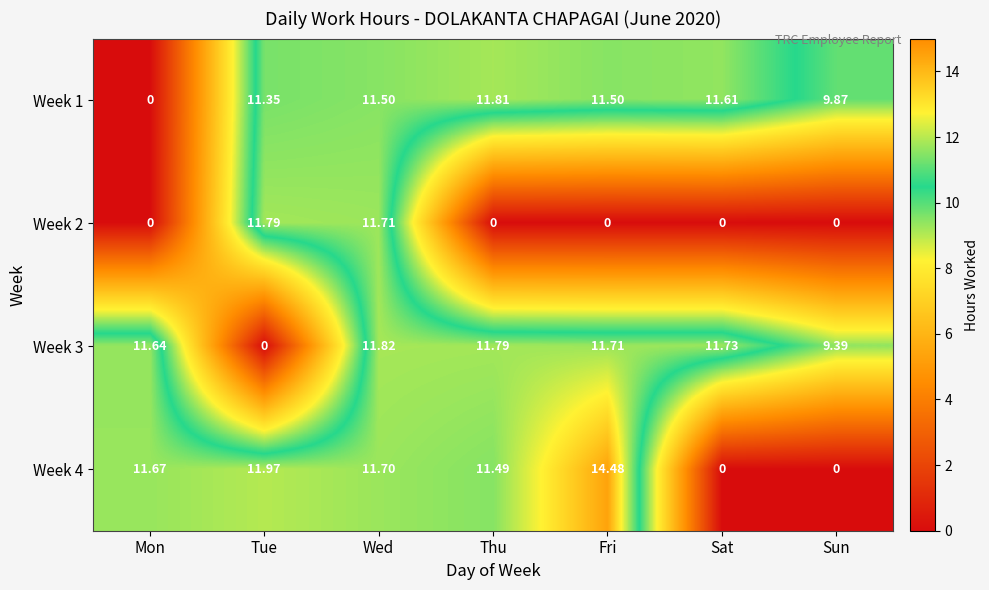

How many data points in Week 3 are above 11?

5